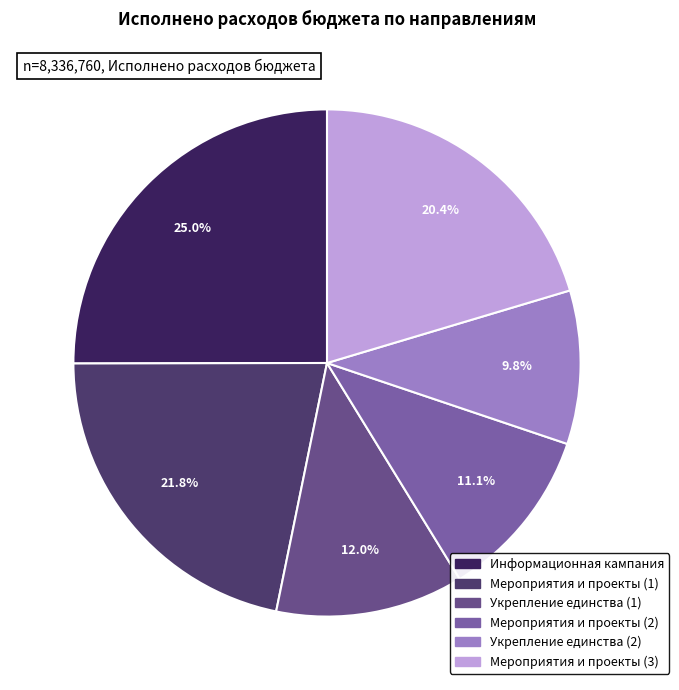

Do Укрепление единства (1) and Мероприятия и проекты (3) together represent more than half of the pie?

No